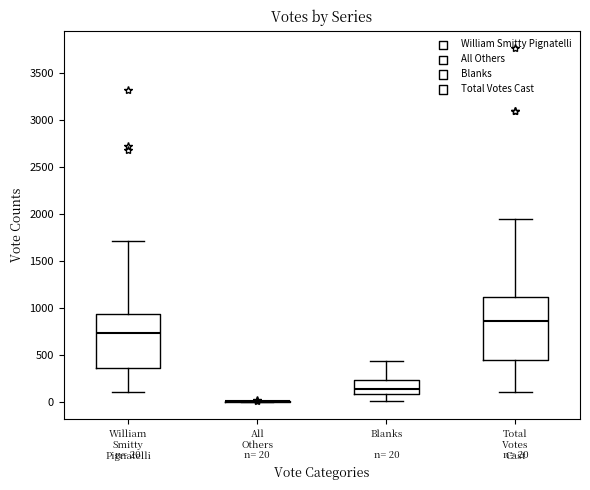

Comparing the boxes themselves (not the whiskers), which one is the tallest?

Total Votes Cast